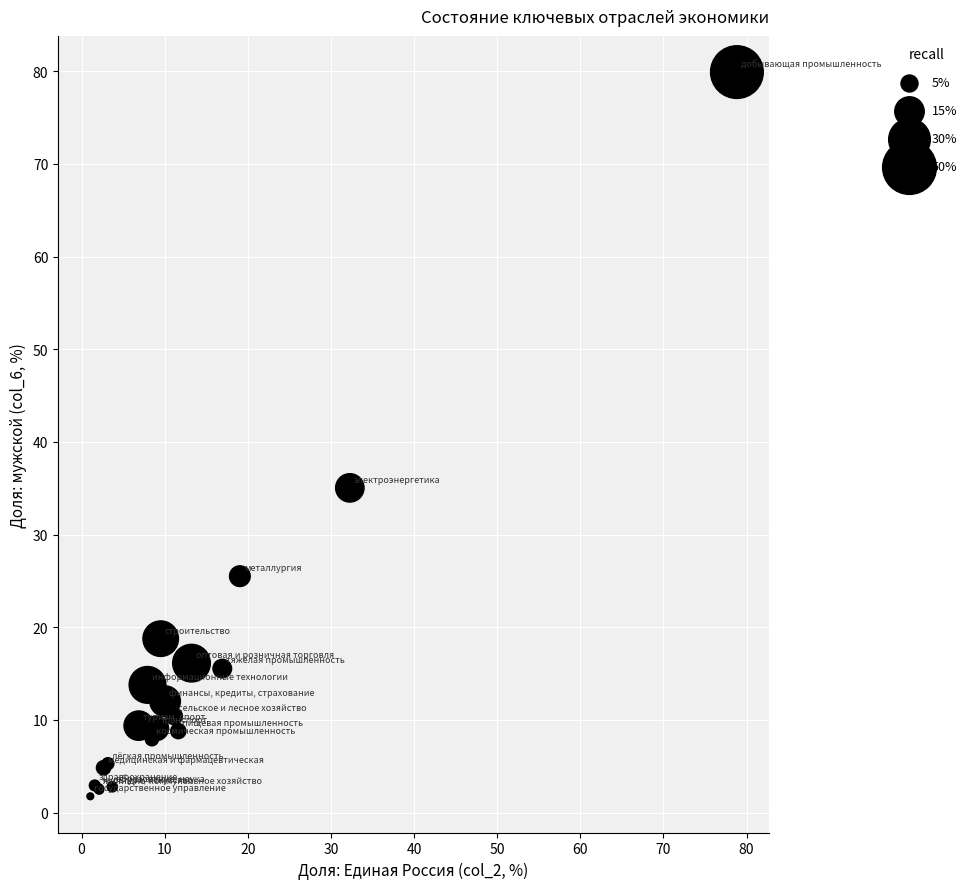

What Y value in the scatter plot is closest to 40?

35.0